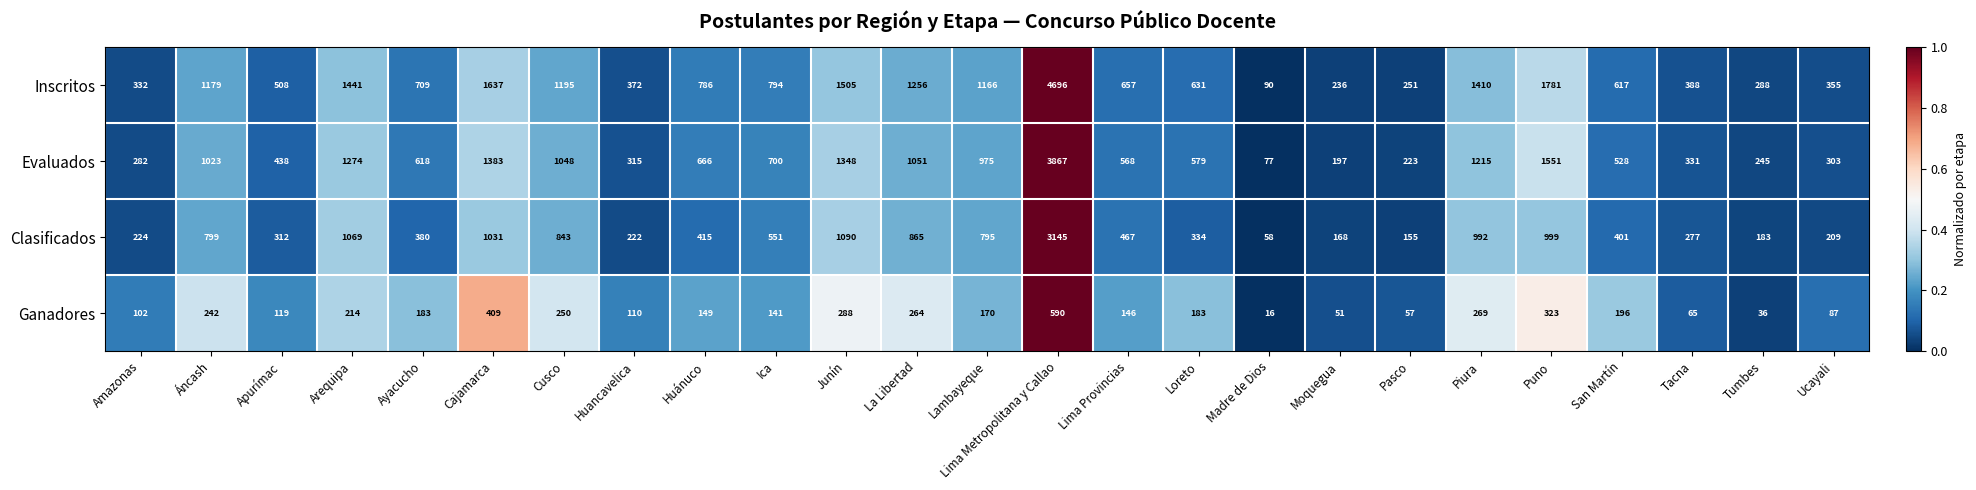

Is it true that Clasificados equals 1534 at La Libertad?

False